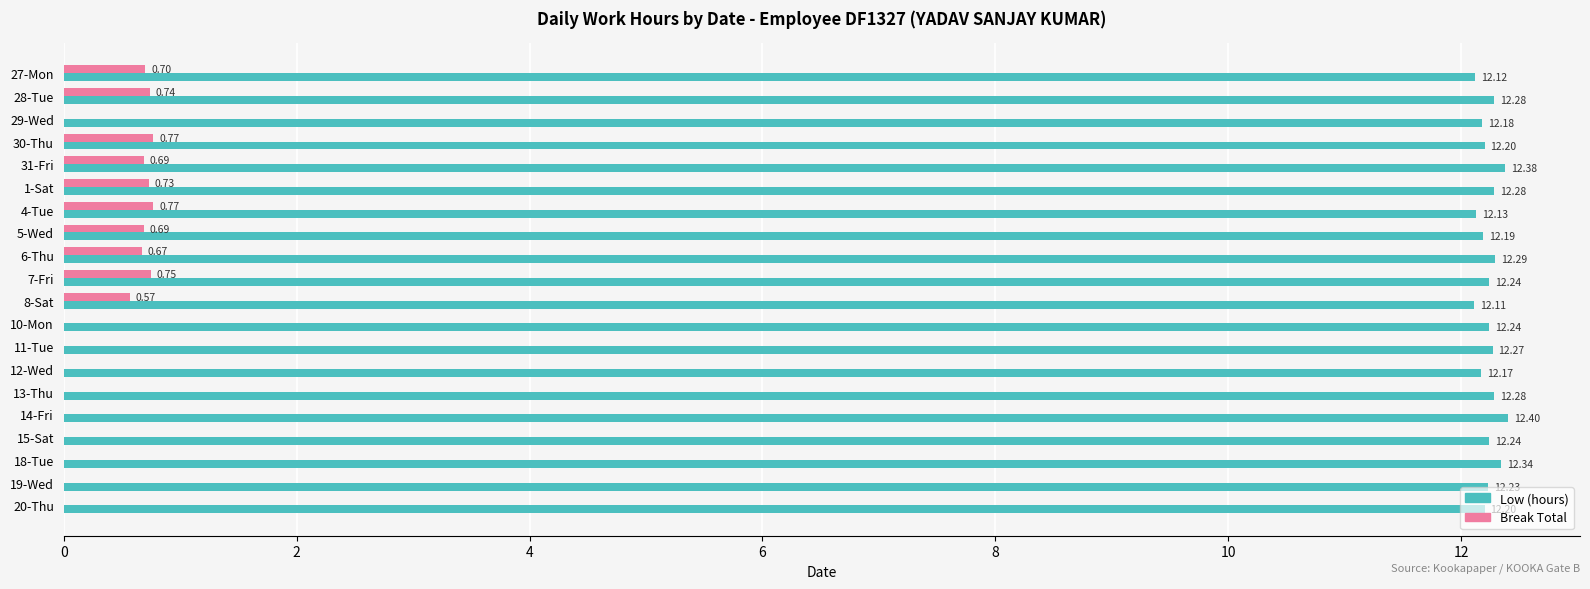

Is the value of Break Total at 19-Wed greater than the value of Low (hours) at 12-Wed?

No